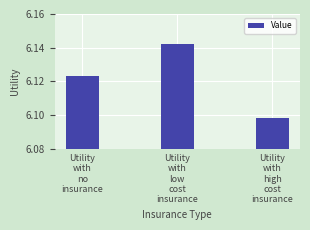

Approximately how many times larger is the value at Utility
with
high
cost
insurance compared to Utility
with
no
insurance?

1.0